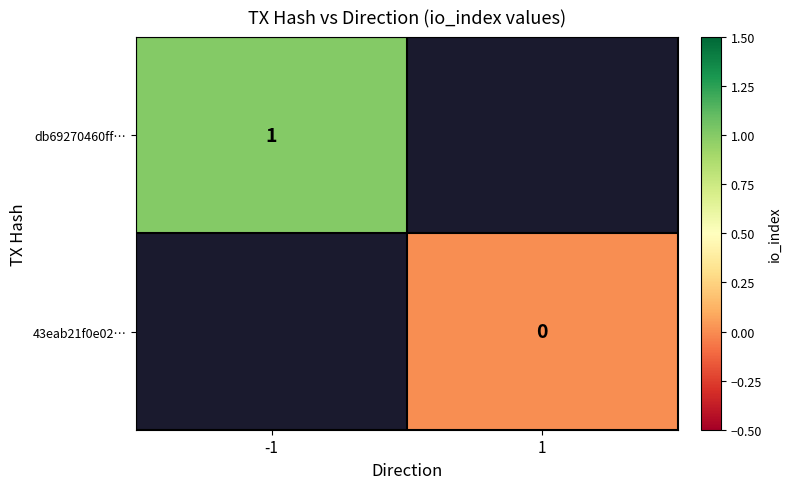

The db69270460ff… series shows 1 at -1. True or false?

True